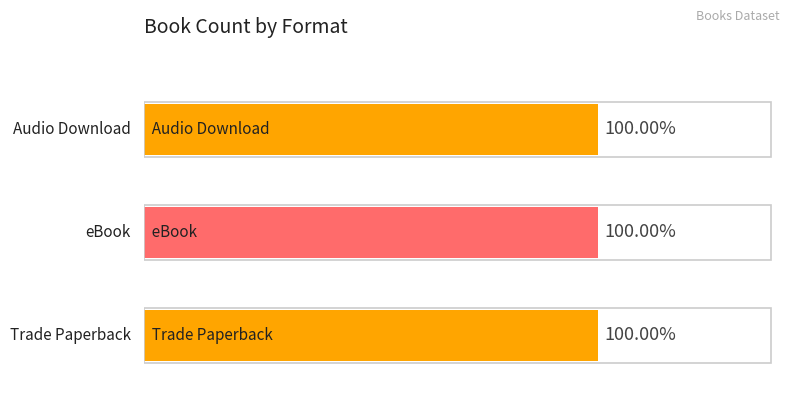

At which label is Audio Download closest to 2?

Audio Download